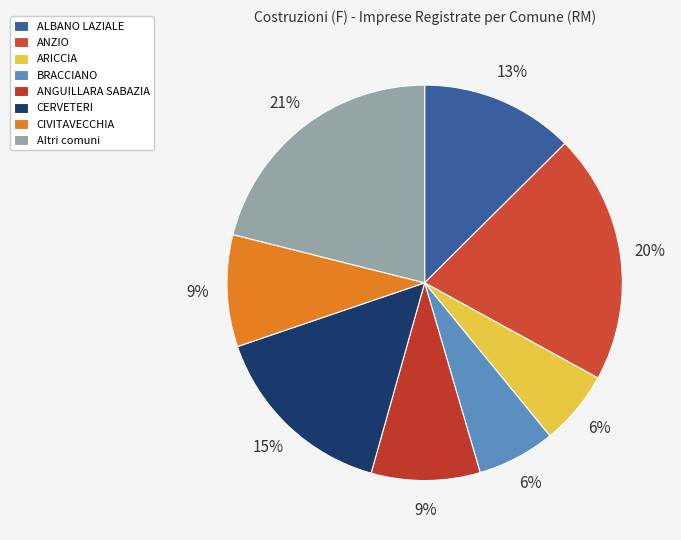

How many slices are in this pie chart?

8